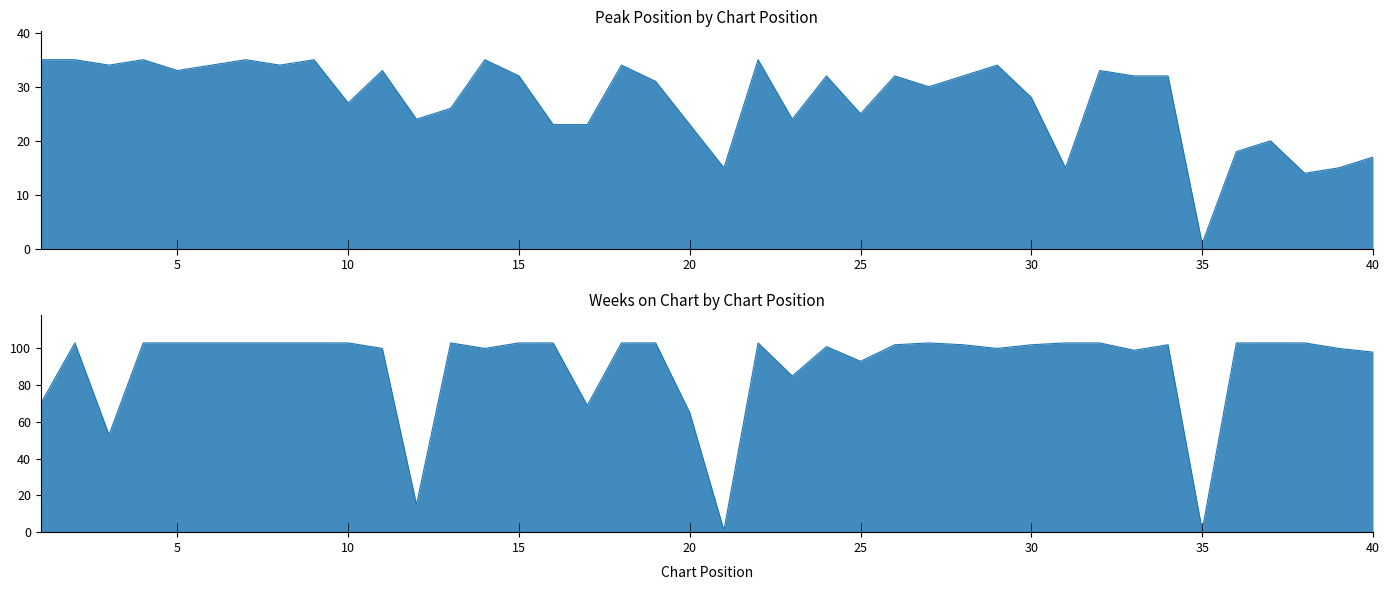

The Peak Position series shows 9 at 22. True or false?

False